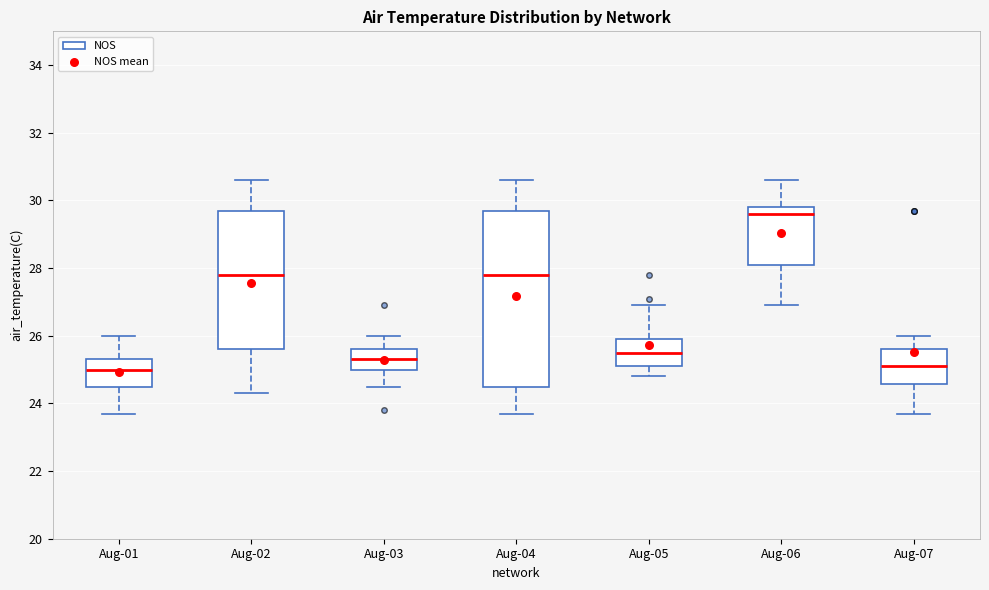

Where is the upper edge of the box for Aug-02 on the y-axis? The values are not printed on the chart, so give them approximately, as read against the axis.

29.8